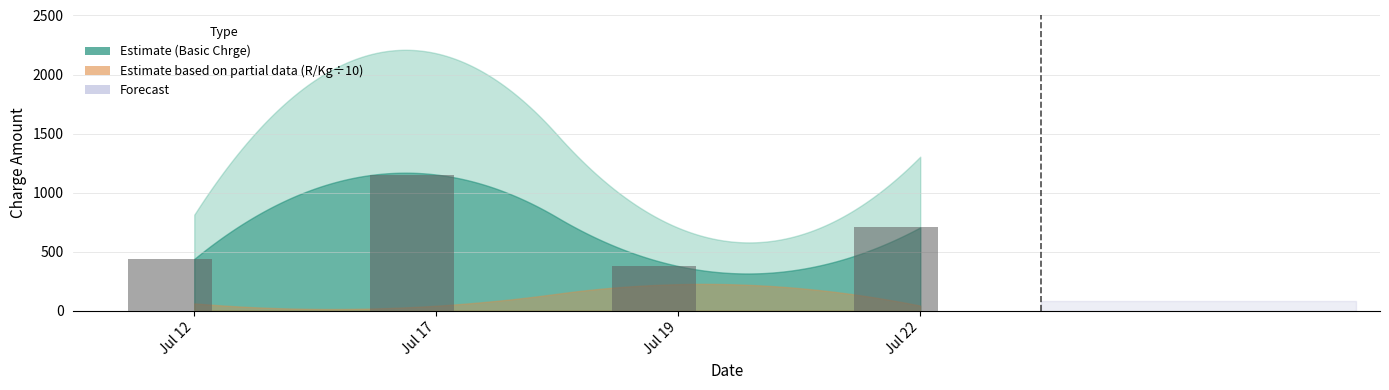

What is the minimum value shown in the chart?

378.7